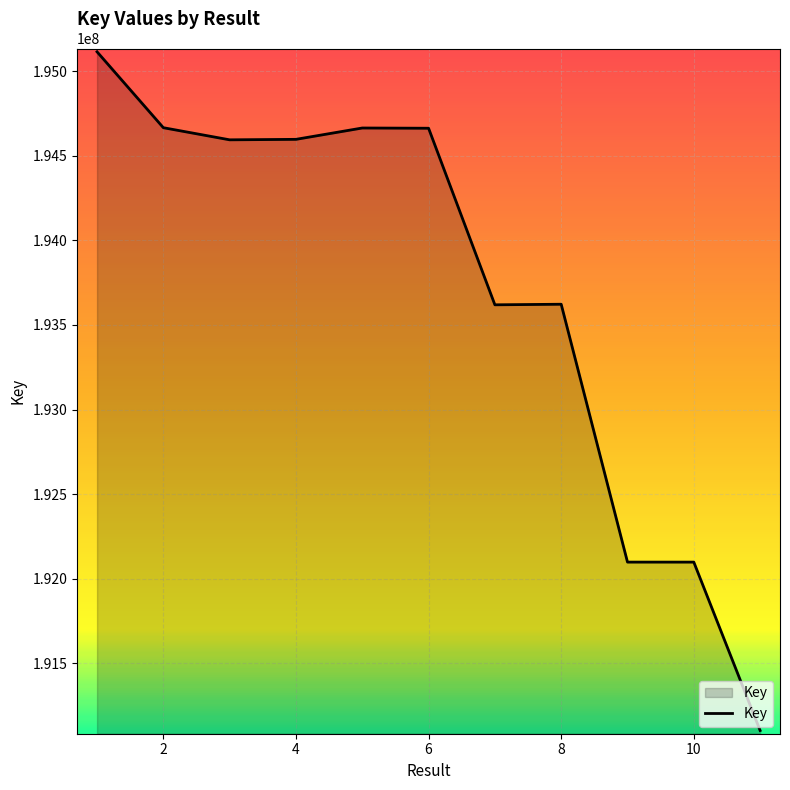

What is the maximum value shown in the chart?

195114189